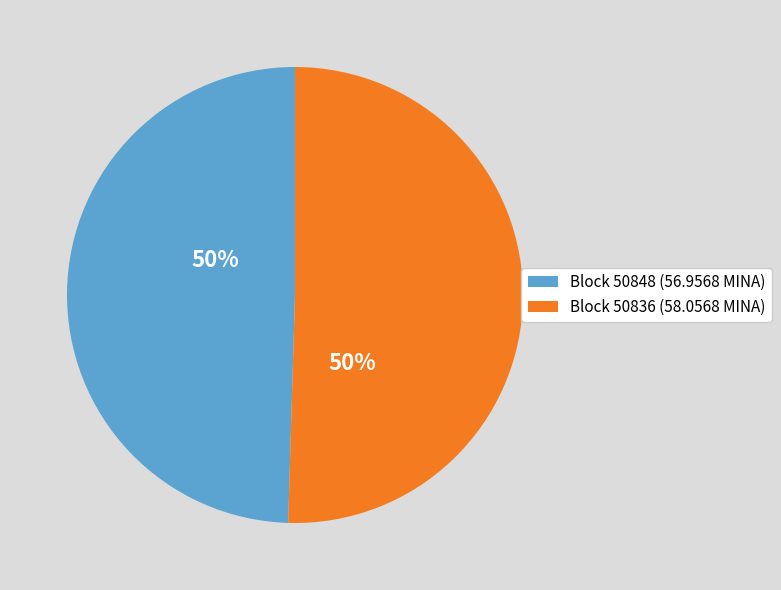

To the nearest percent, what is the combined percentage of Block 50848 (56.9568 MINA) and Block 50836 (58.0568 MINA)?

100%